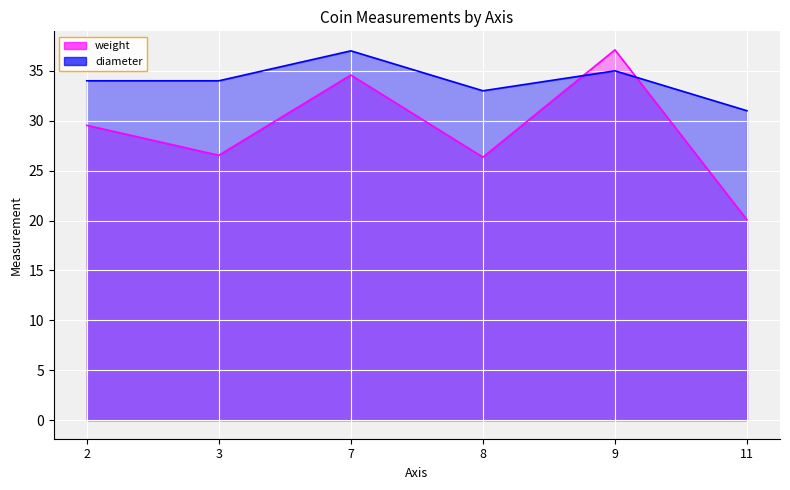

What is the difference between the maximum and minimum values in the diameter series?

6.0